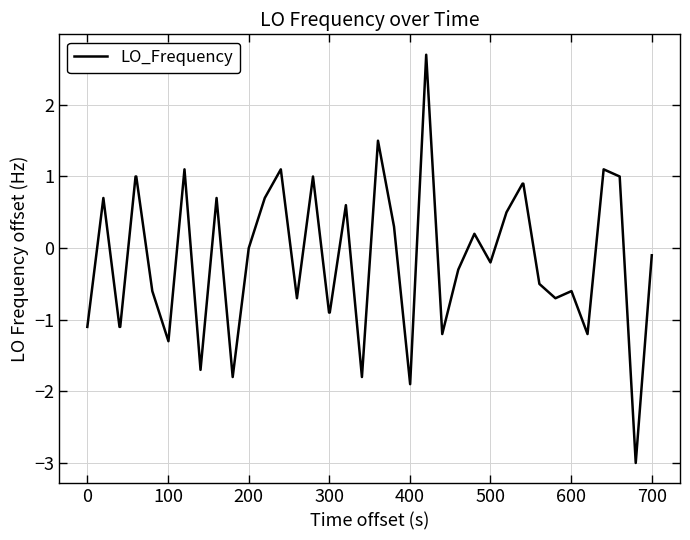

Reading left to right, extract all data points from this chart.

-1.1	0.7	-1.1	-1.1	1.0	1.0	-0.6	-1.3	1.1	-1.7	0.7	-1.8	0.0	0.7	1.1	-0.7	1.0	-0.9	-0.9	0.6	-1.8	1.5	0.3	-1.9	2.7	-1.2	-0.3	0.2	-0.2	0.5	0.9	0.9	-0.5	-0.7	-0.6	-1.2	1.1	1.0	-3.0	-0.1